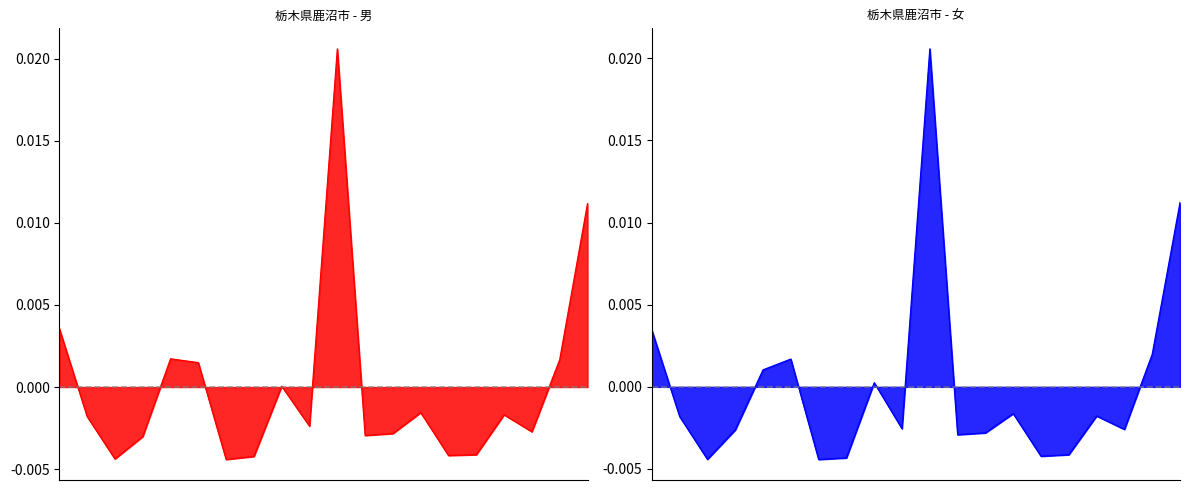

Which series ends up on top after the final intersection of 女 and 男?

女